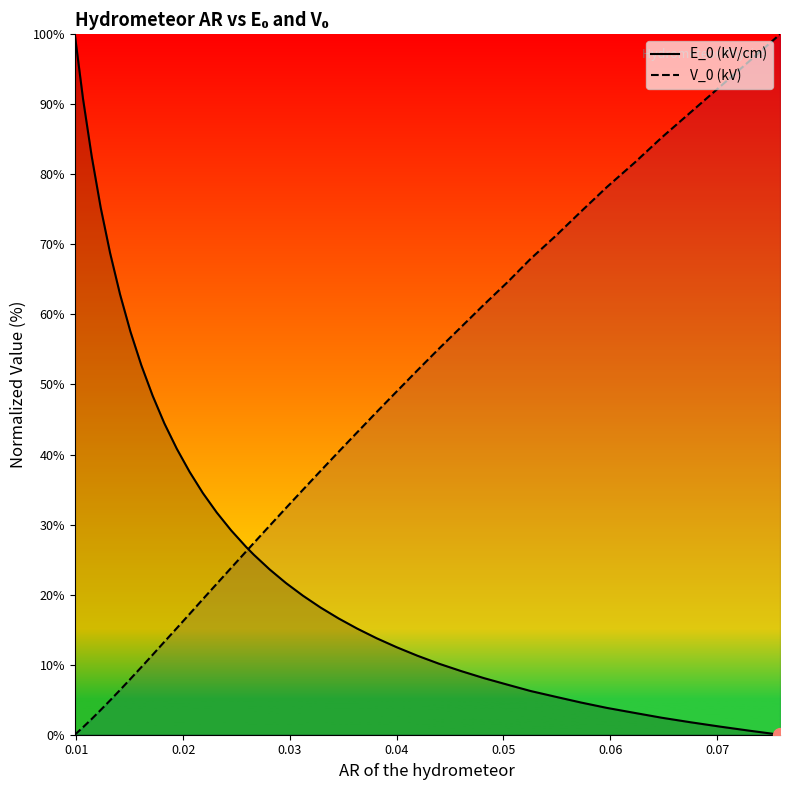

What is the highest value of the E_0 (kV/cm) series?

100.0